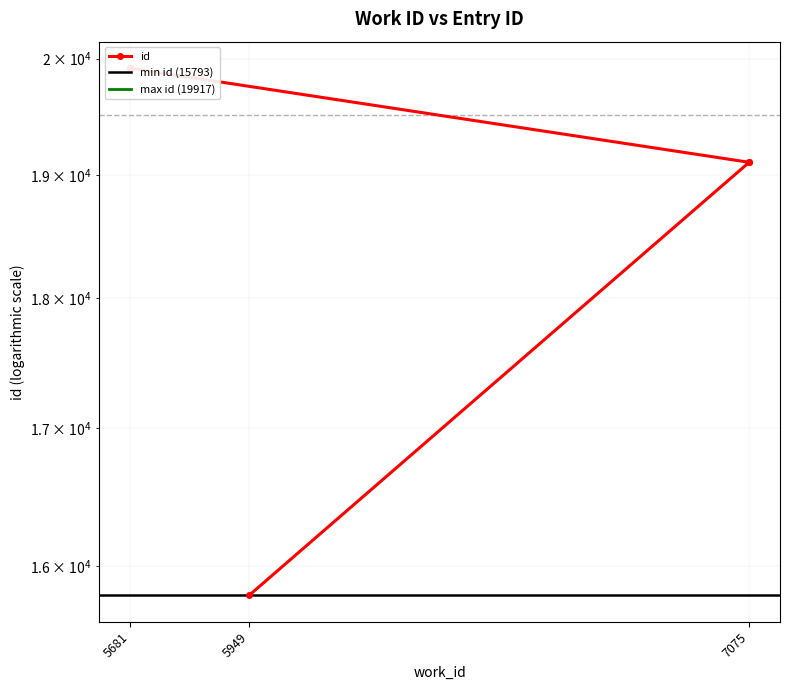

At which category does the chart reach its minimum across all series?

5949